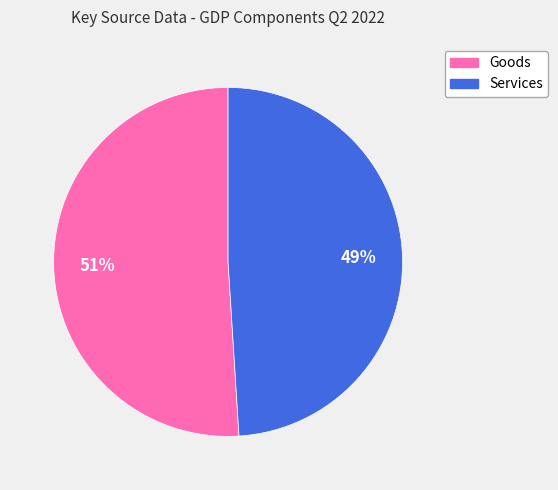

To the nearest percent, what is the combined percentage of Services and Goods?

100%